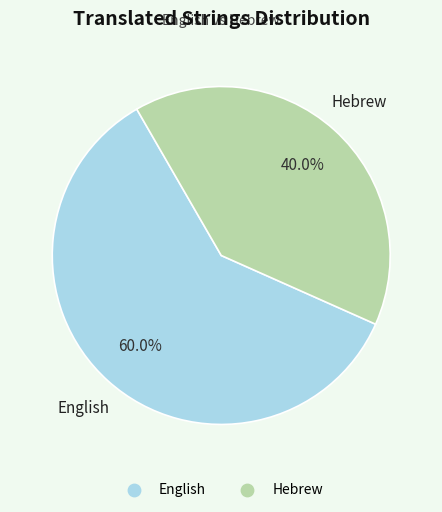

Rank the categories by value from highest to lowest.

English, Hebrew